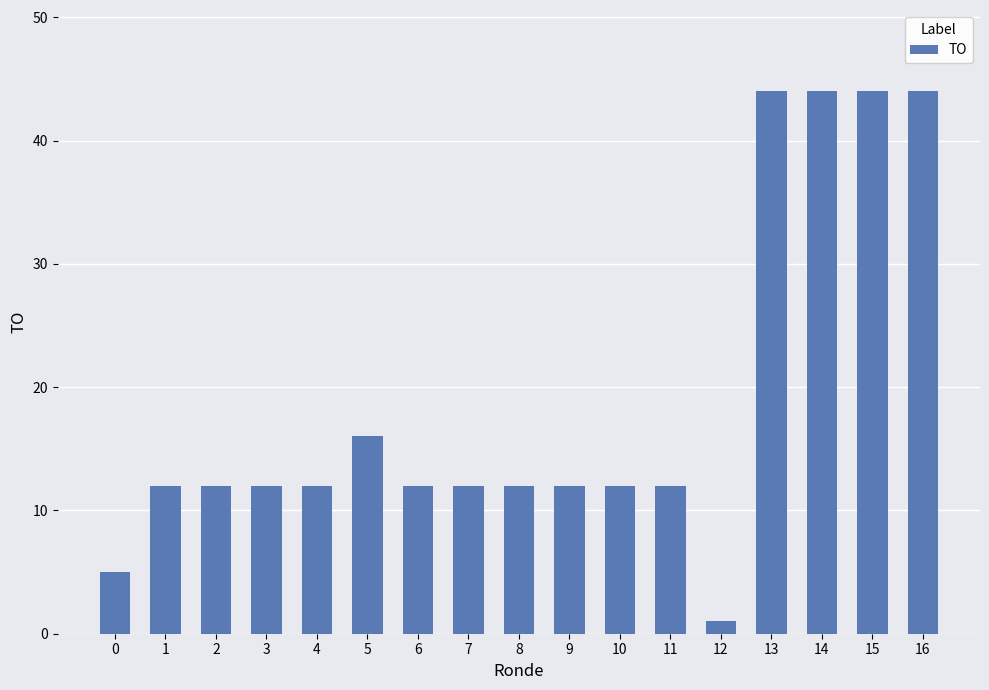

Reading left to right, extract all data points from this chart.

0=5	1=12	2=12	3=12	4=12	5=16	6=12	7=12	8=12	9=12	10=12	11=12	12=1	13=44	14=44	15=44	16=44